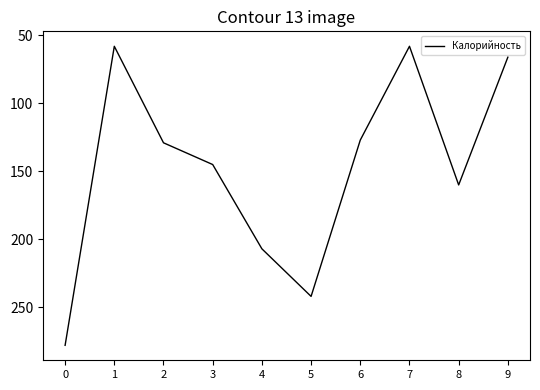

Approximately how many times larger is the value at 2 compared to 5?

0.5